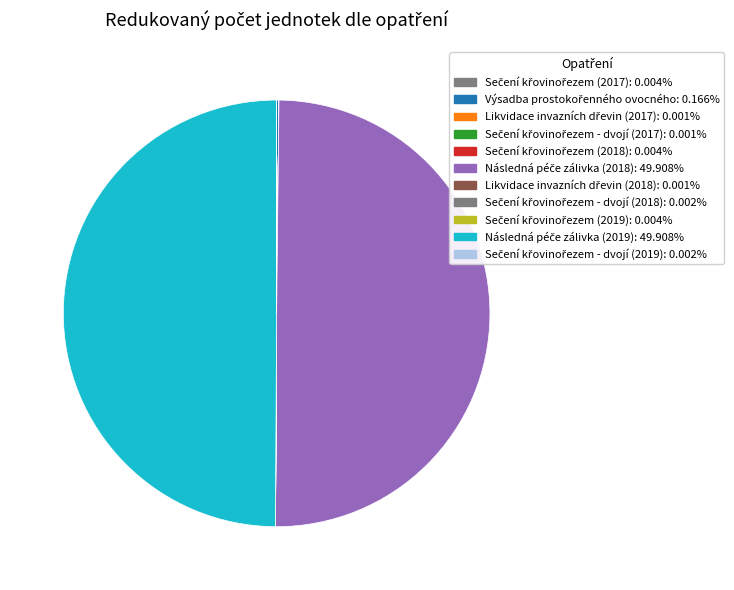

Between Výsadba prostokořenného ovocného and Likvidace invazních dřevin (2017), which is larger?

Výsadba prostokořenného ovocného